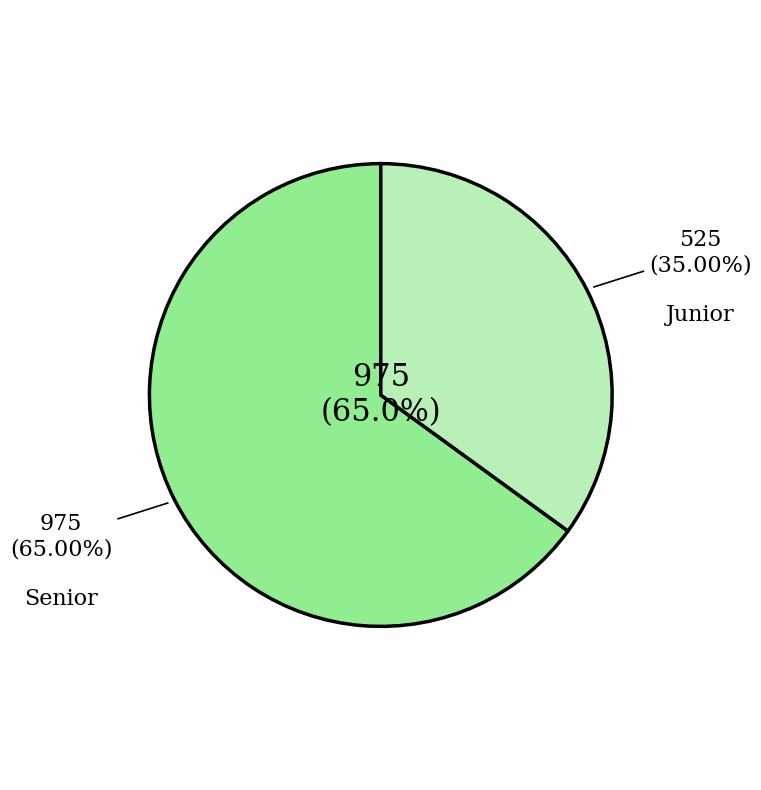

Does any single category account for the majority?

Yes